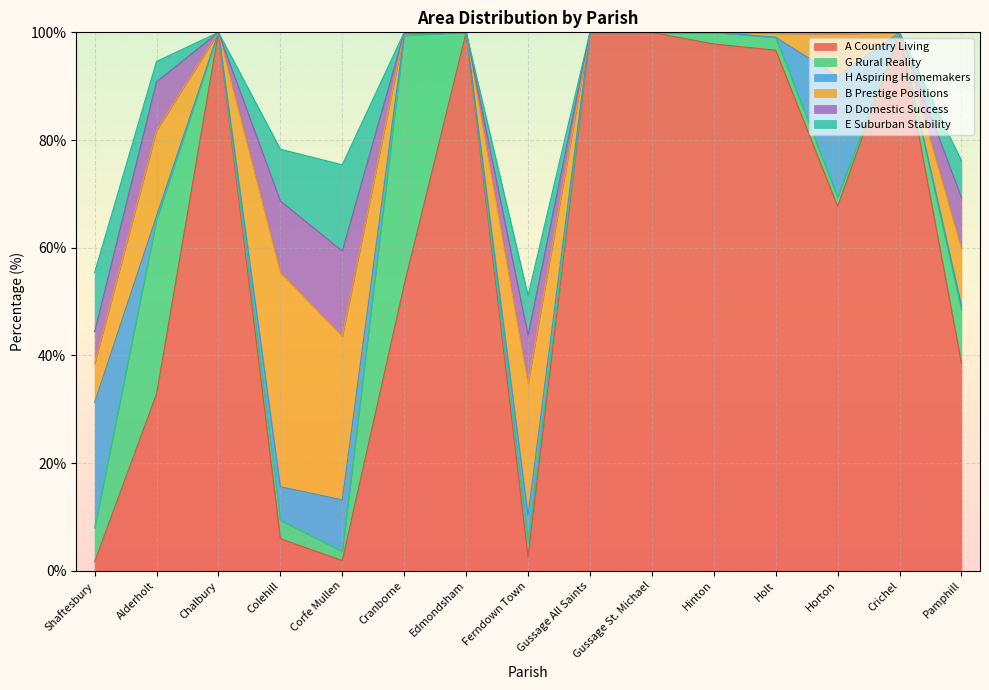

What are all the series names shown in the legend?

A Country Living, G Rural Reality, H Aspiring Homemakers, B Prestige Positions, D Domestic Success, E Suburban Stability